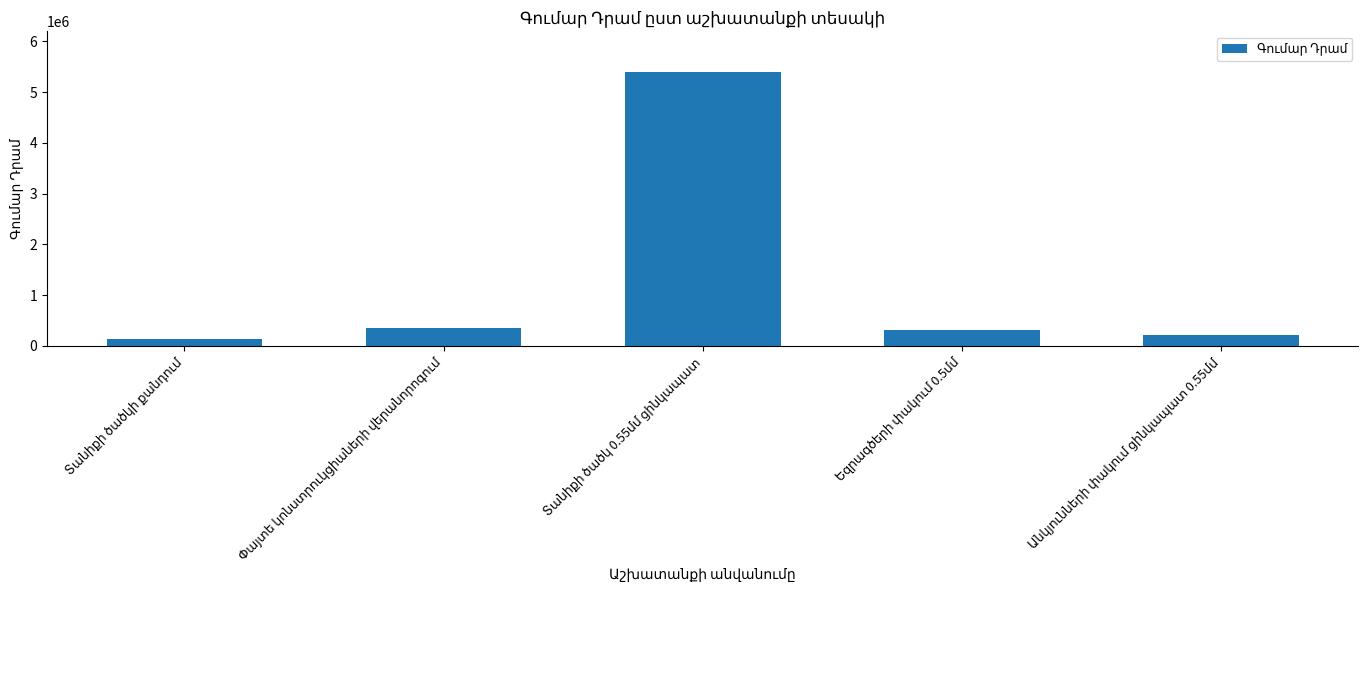

What is the value of the 5th bar from the left?

218400